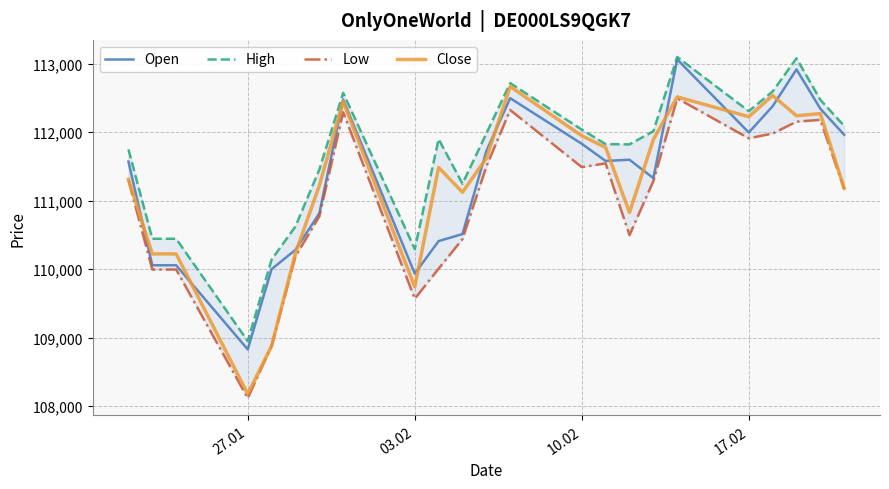

What is the maximum value for Open?

113061